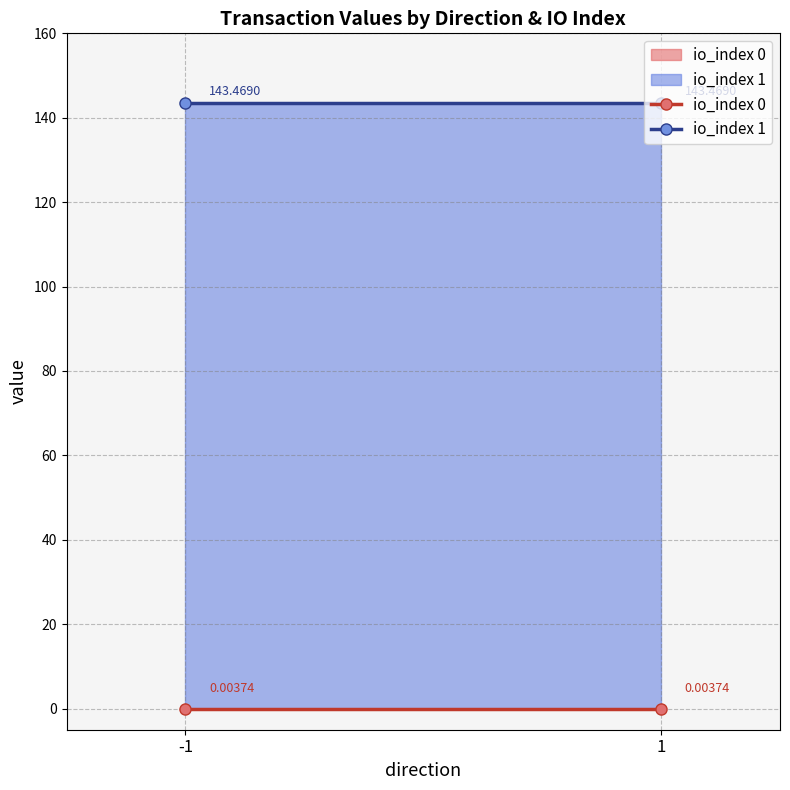

True or false: io_index 1 has a value of 143.5 at 1.

True